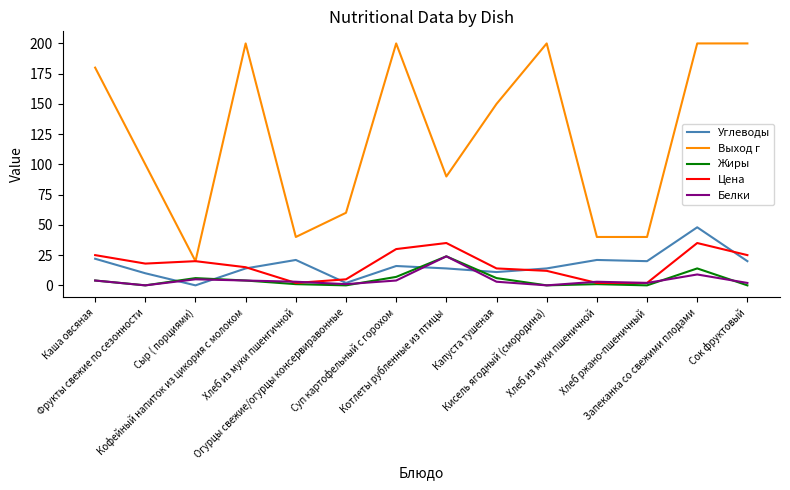

Between Суп картофельный с горохом and Котлеты рубленные из птицы, which series saw the biggest shift?

Выход г